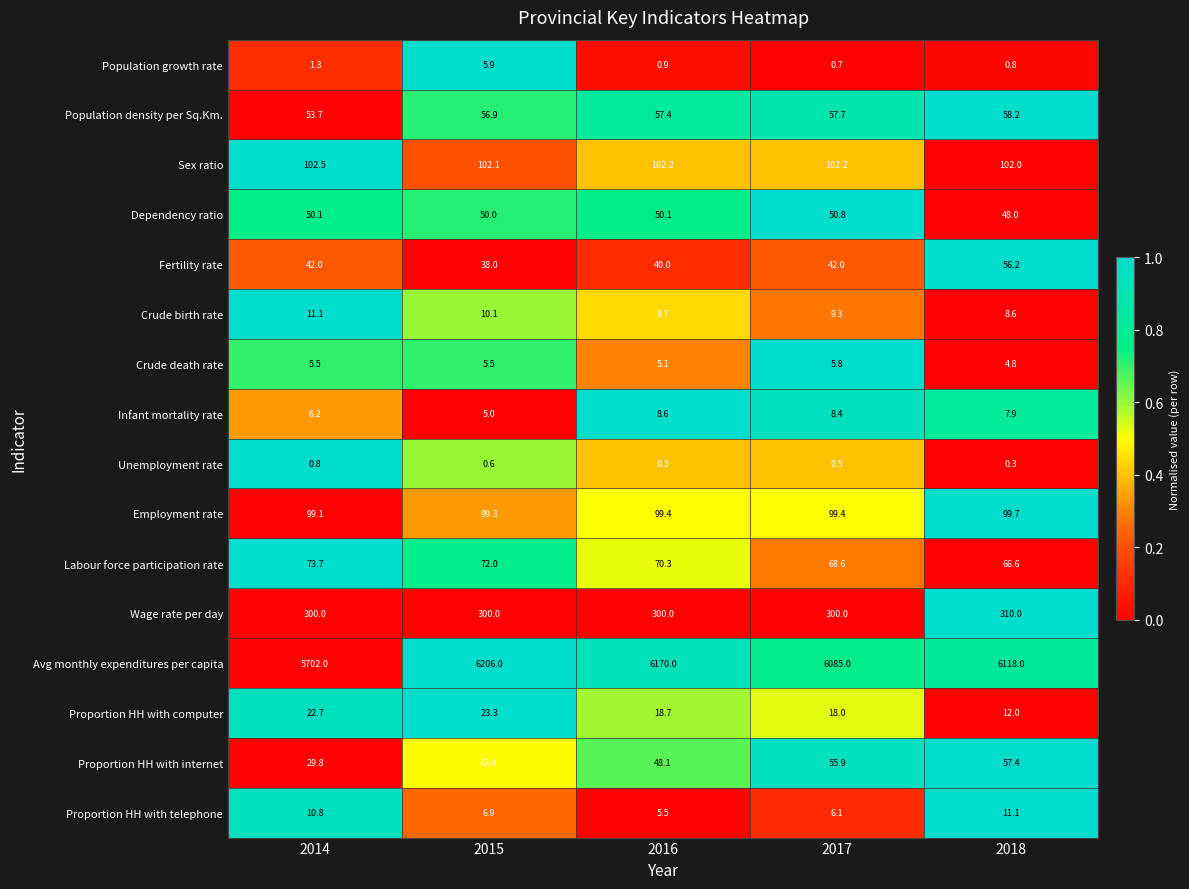

At how many categories does at least one series exceed 3102?

5